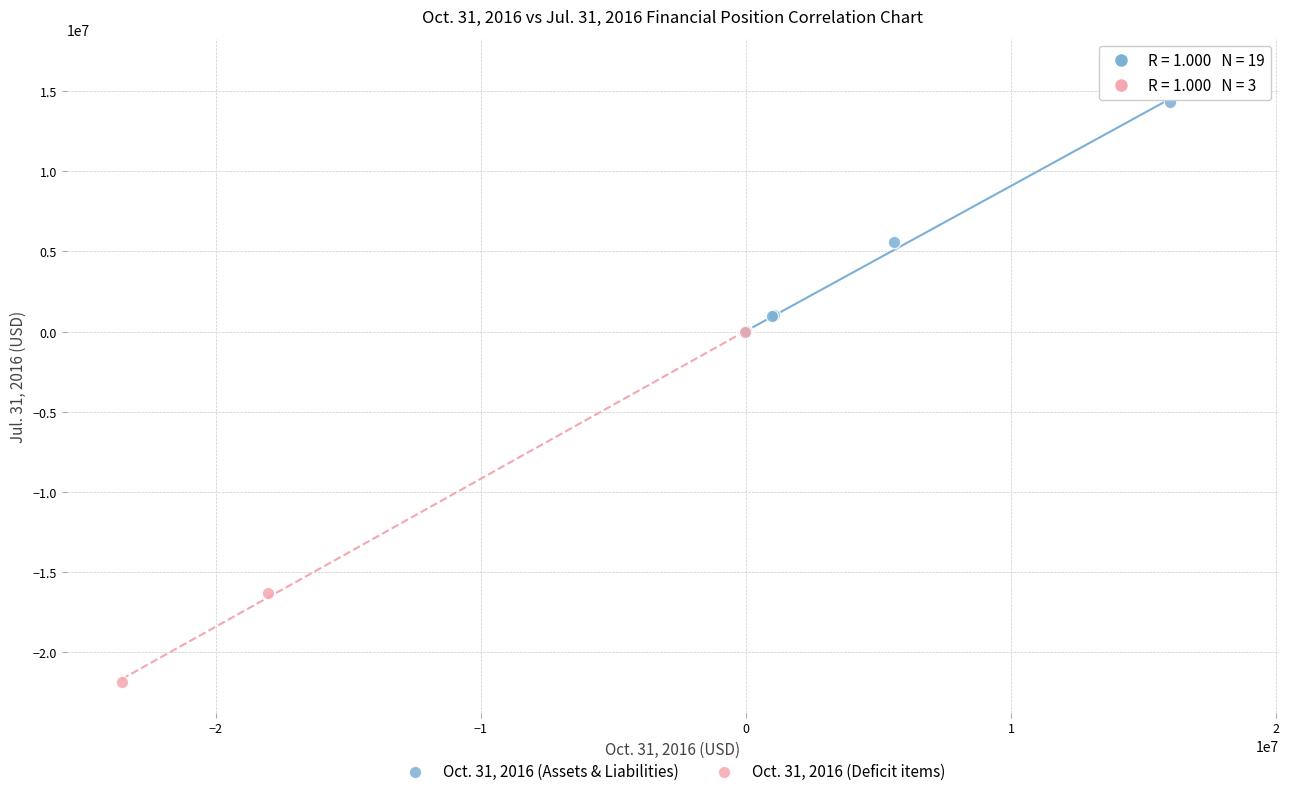

Which series reaches the minimum Y coordinate?

Oct. 31, 2016 (Deficit items)